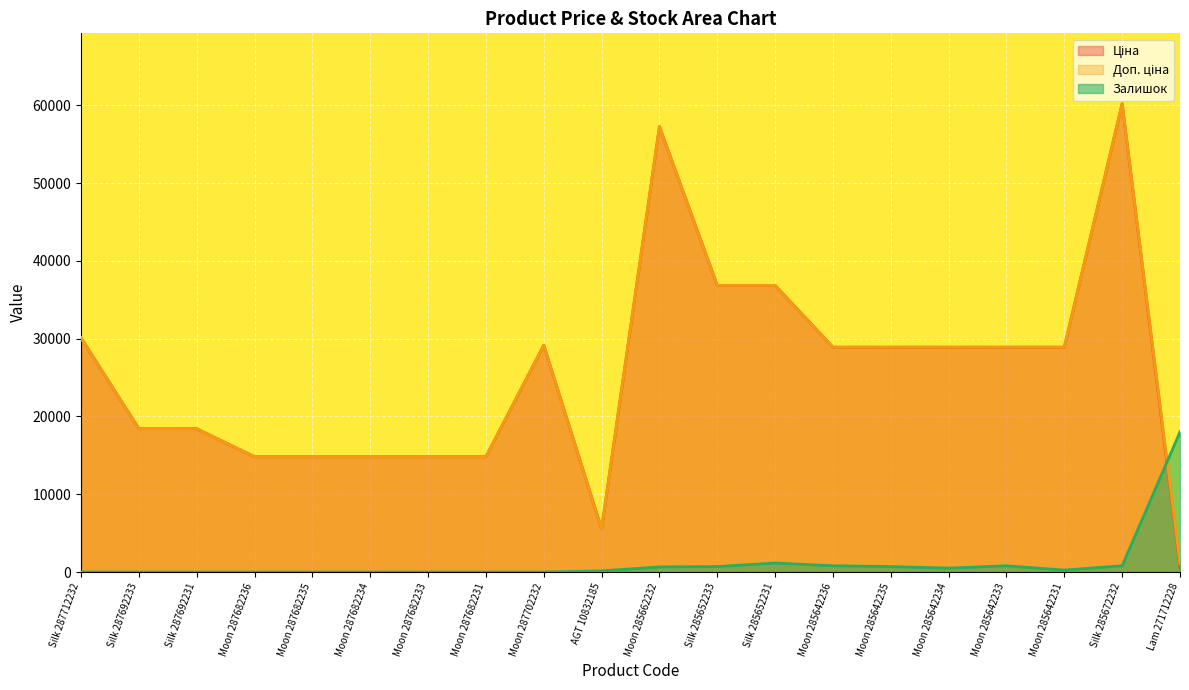

Which series changed the most between Moon 287682236 and Moon 285642234?

Ціна